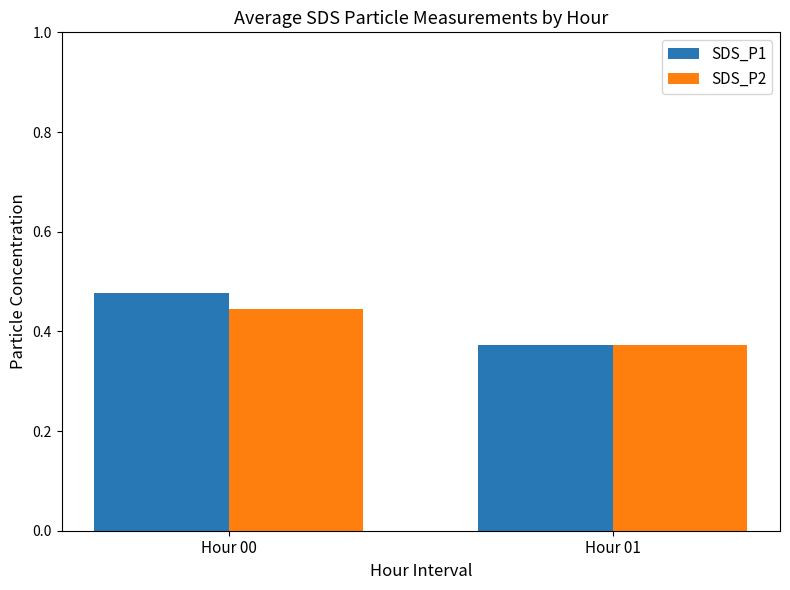

Which series has the widest spread of values?

SDS_P1